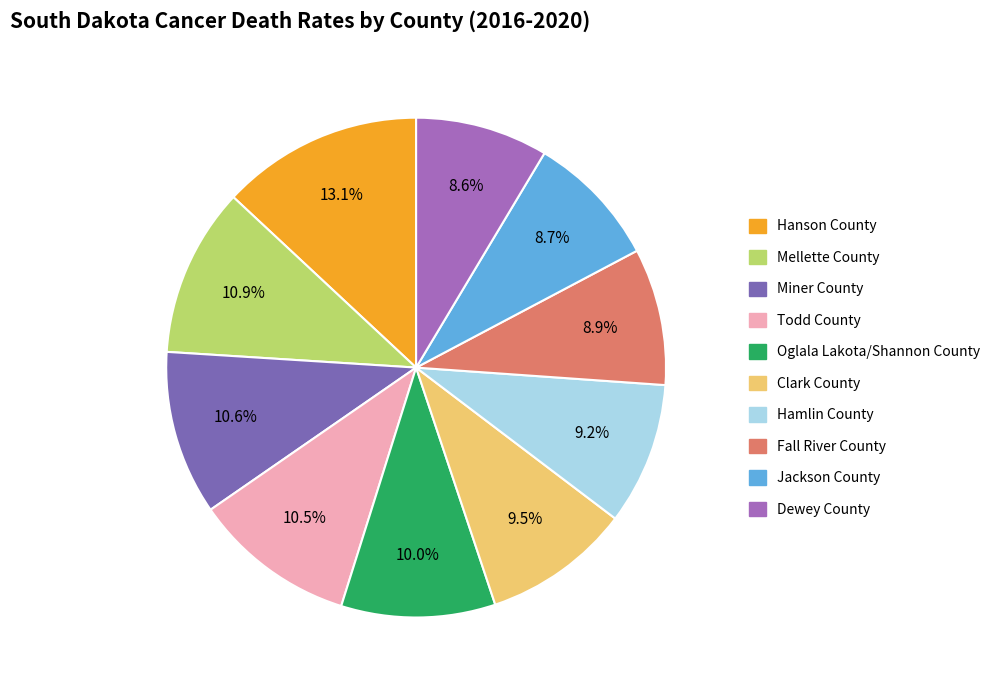

To the nearest percent, what is the combined percentage of Hanson County and Fall River County?

22%